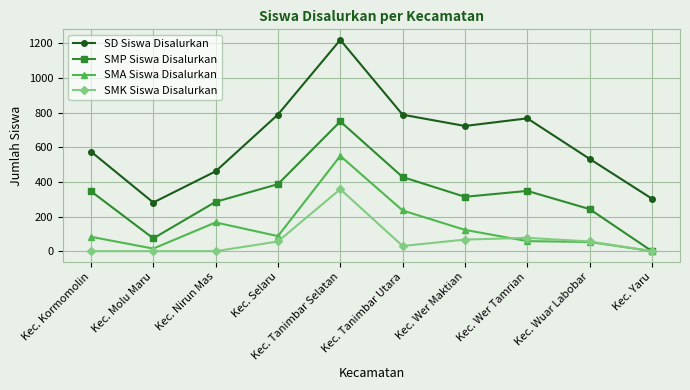

Is the value of SMK Siswa Disalurkan at Kec. Wer Maktian greater than the value of SD Siswa Disalurkan at Kec. Wer Tamrian?

No